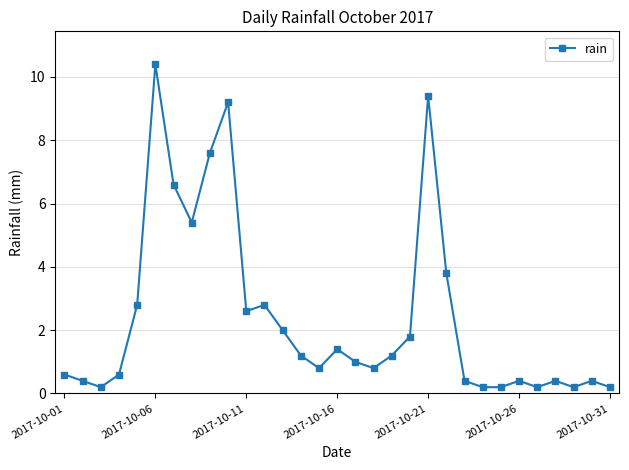

What is the value of the 10th point from the left?

9.2